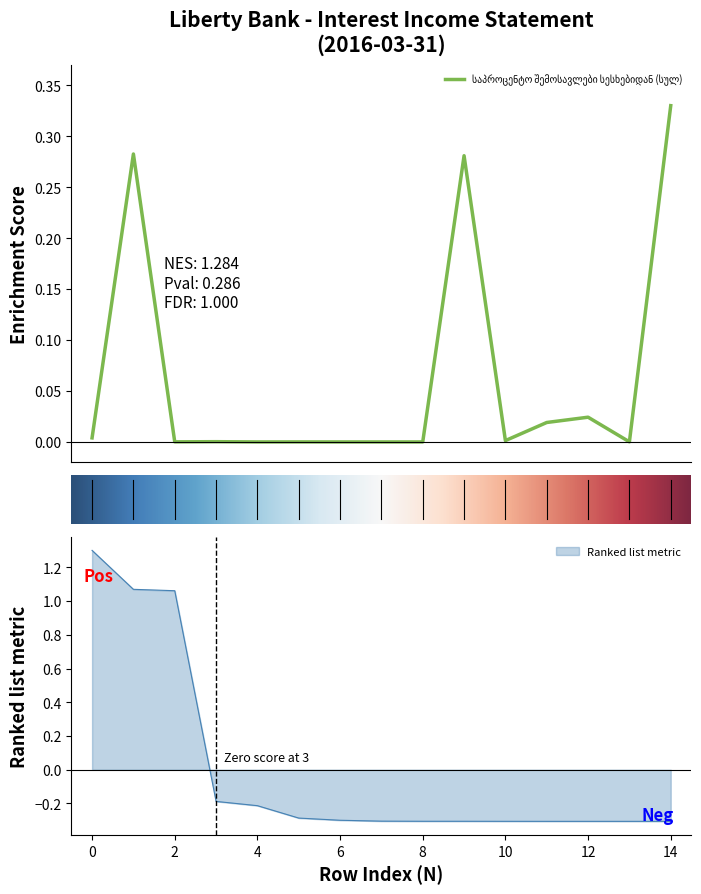

True or false: the data has more than 0 interior local peaks.

True